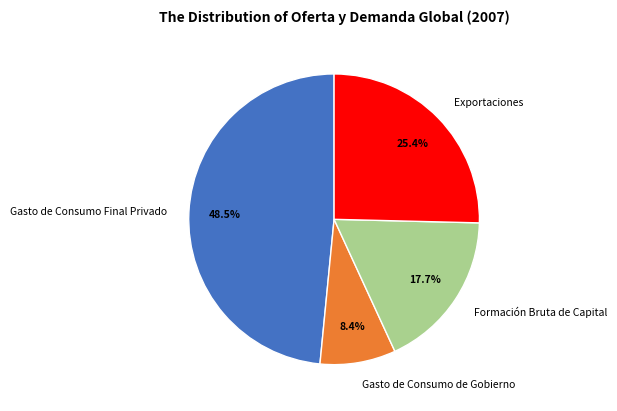

Rank the categories by value from highest to lowest.

Gasto de Consumo Final Privado, Exportaciones, Formación Bruta de Capital, Gasto de Consumo de Gobierno